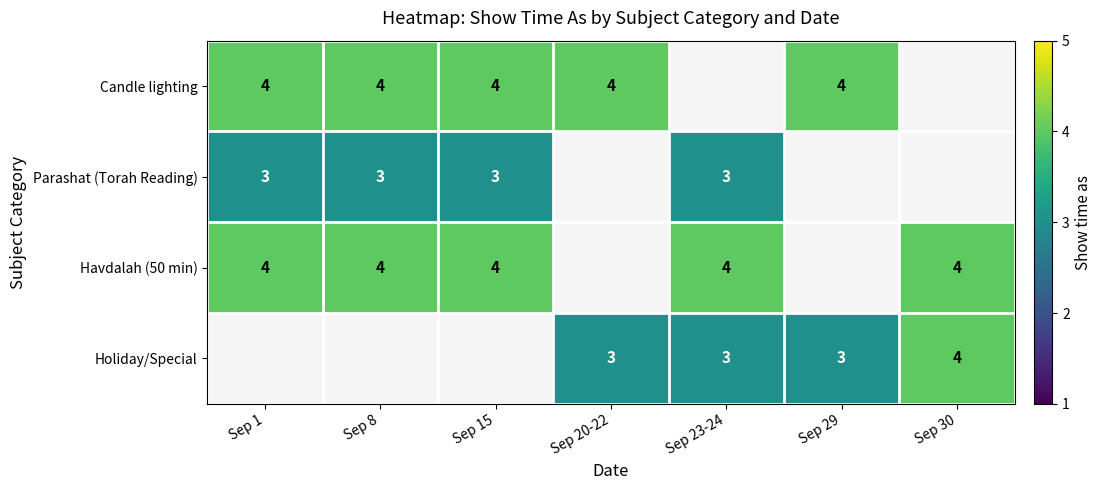

True or false: Holiday/Special has a value of 3 at Sep 20-22.

True